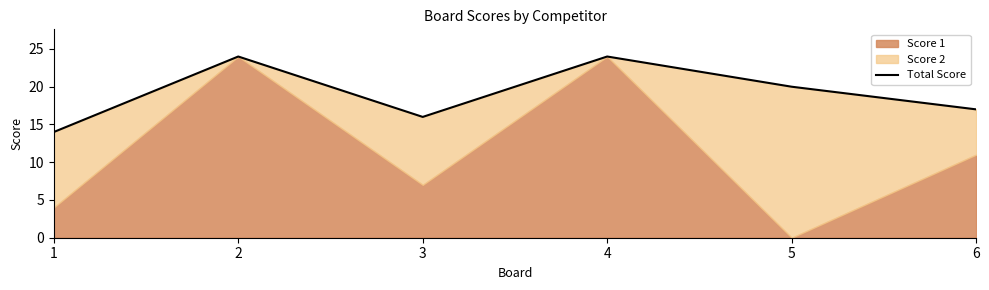

Where is the first local maximum?

2